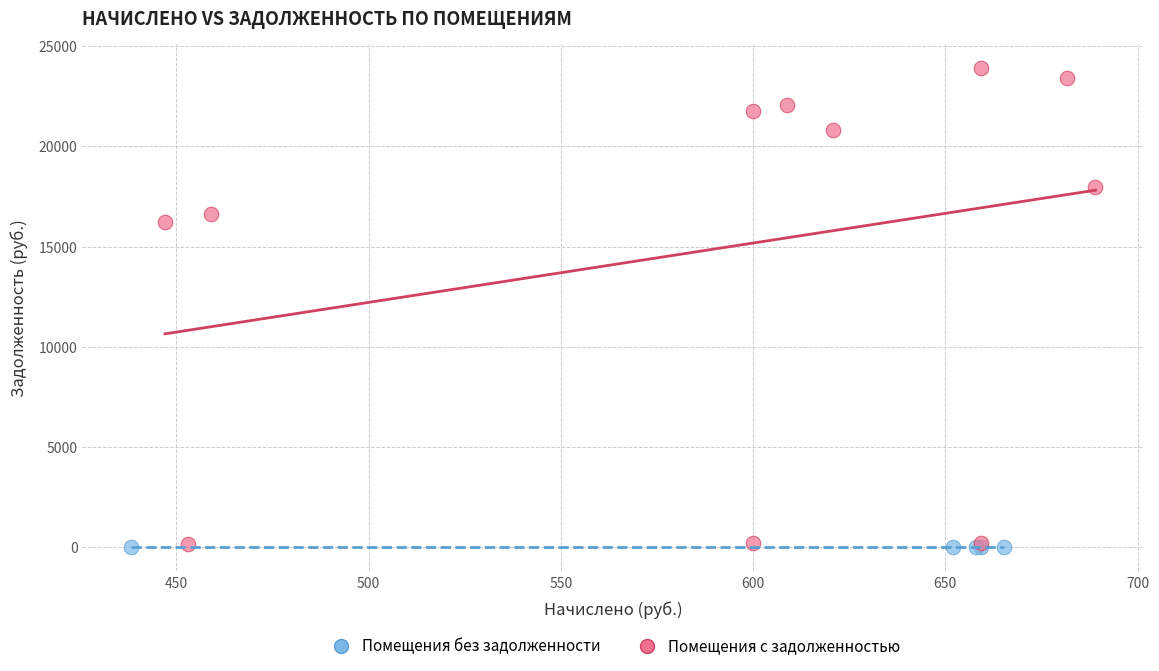

Which series reaches the maximum Y coordinate?

Помещения с задолженностью